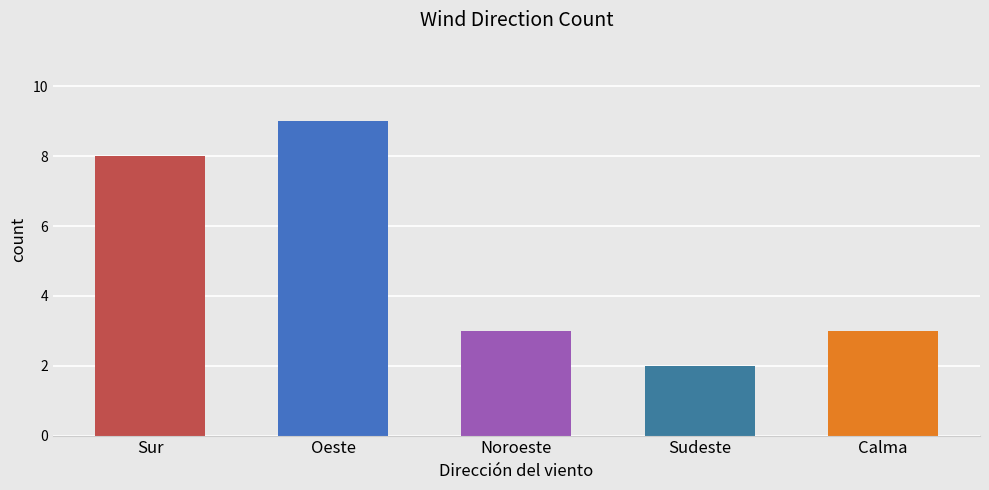

What is the sum of all values?

25